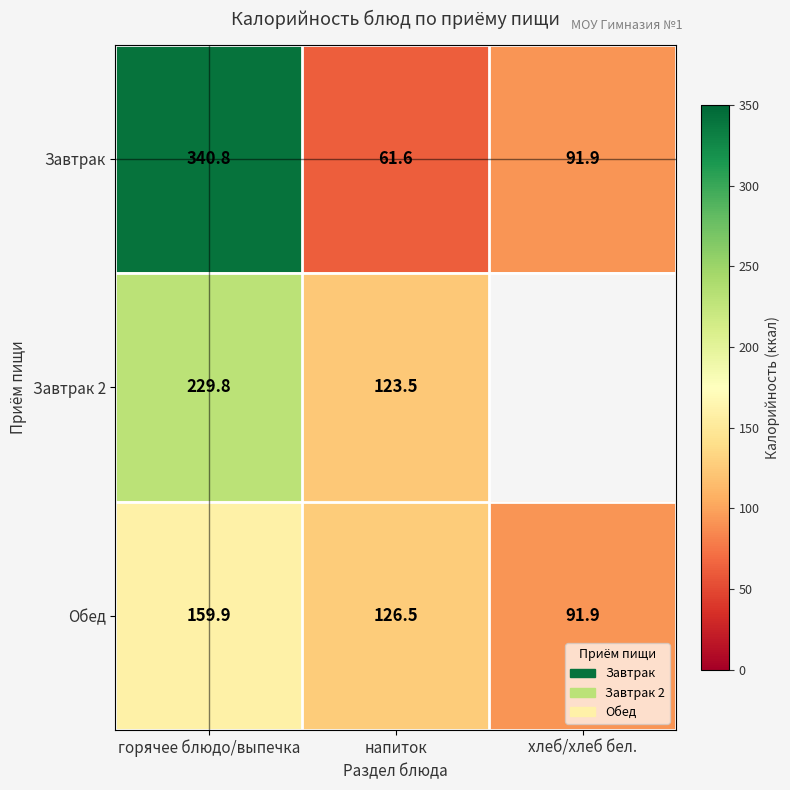

What is the total value across all series at горячее блюдо/выпечка?

730.5